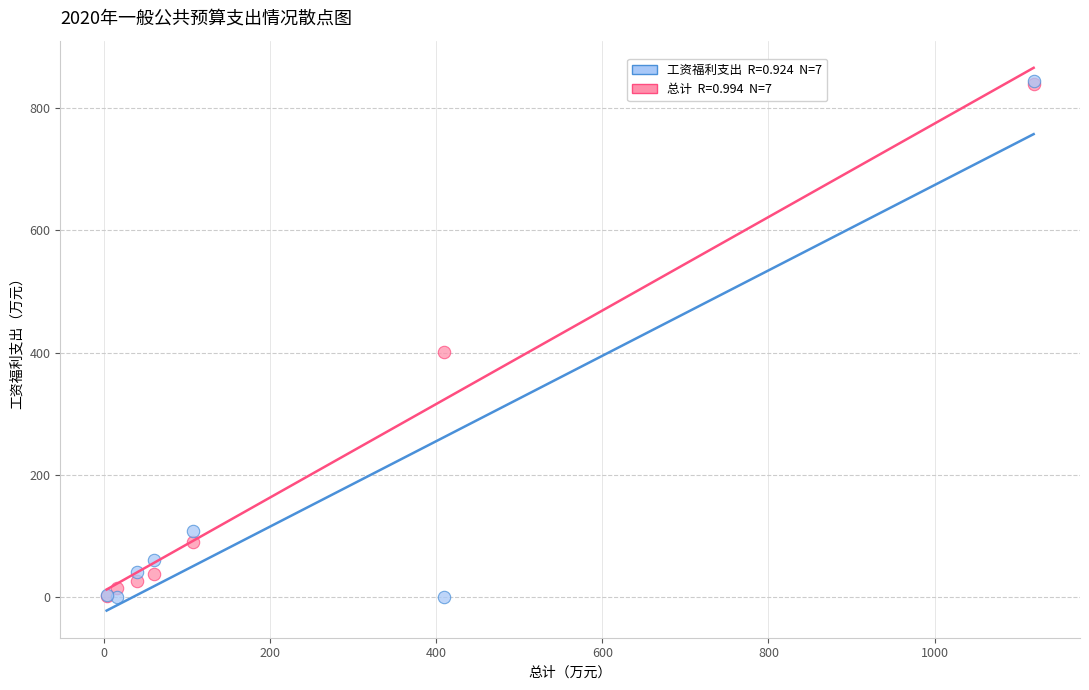

Across all series, what Y value is closest to 421?

401.3